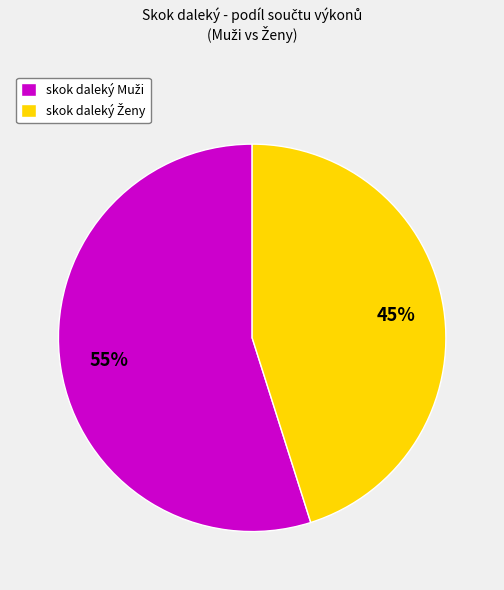

How many segments does this pie chart have?

2